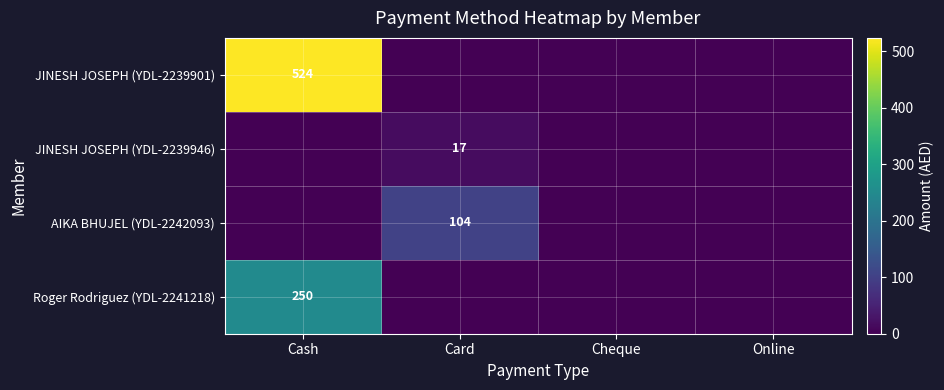

The value of AIKA BHUJEL (YDL-2242093) at Card is 104. True or false?

True